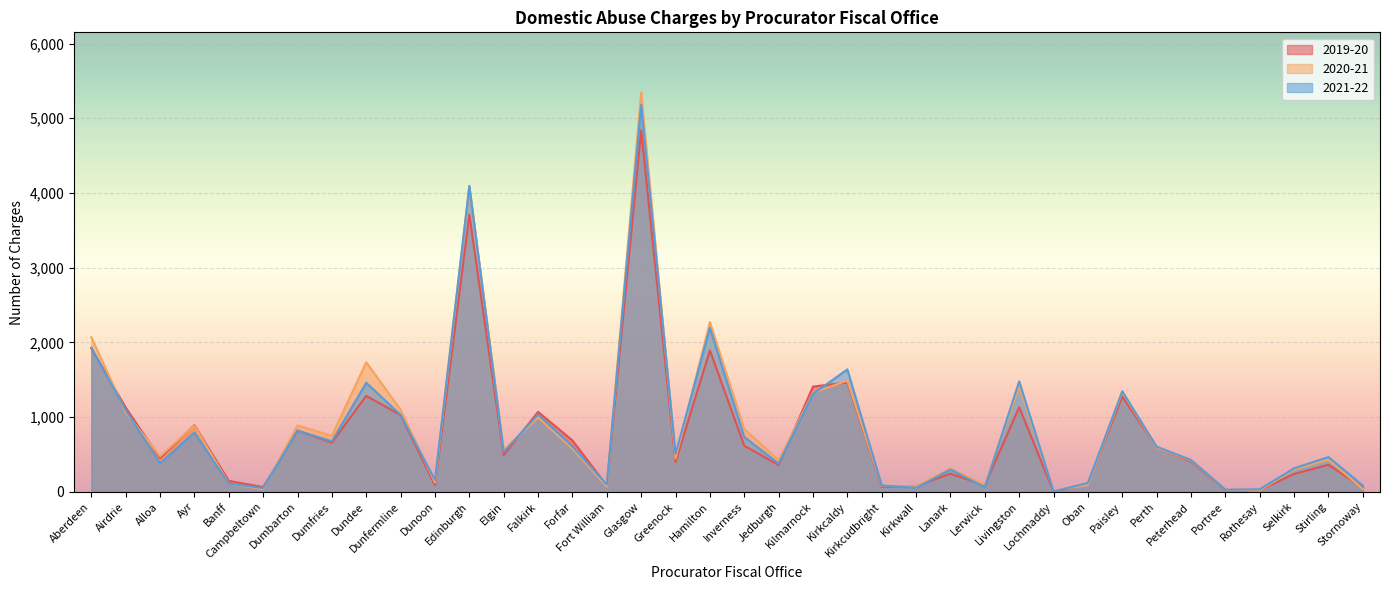

At Kirkcaldy, list the series in order from largest to smallest.

2021-22, 2020-21, 2019-20